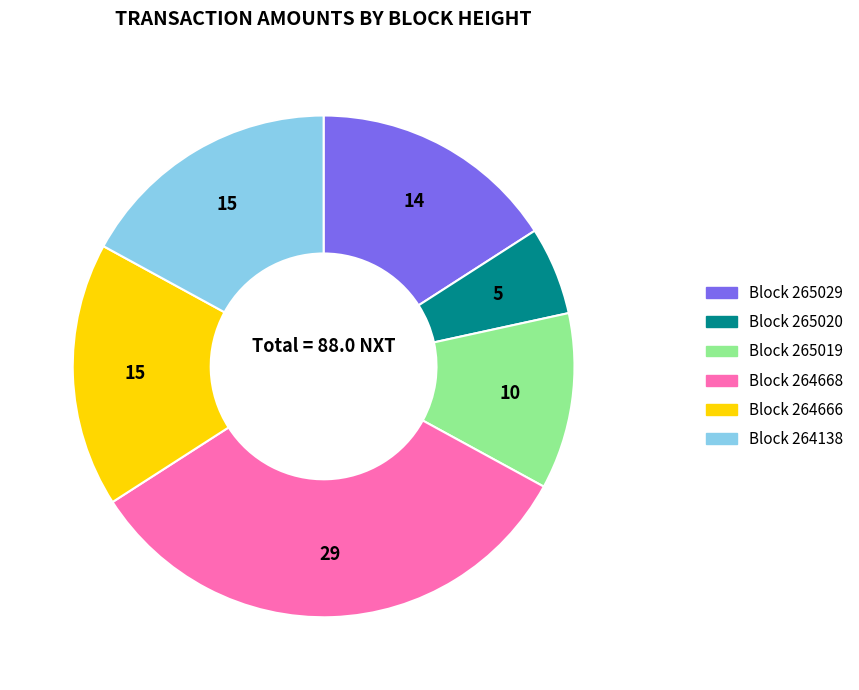

Is there a majority slice in this chart?

No